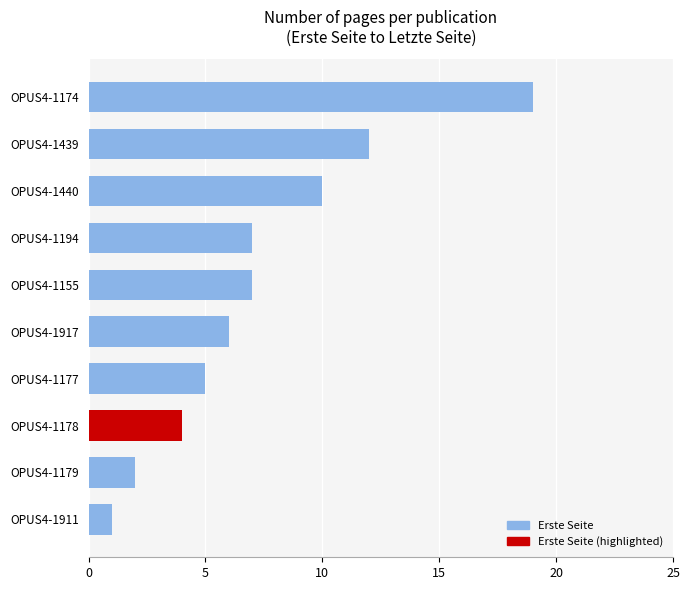

What is the change in value from OPUS4-1178 to OPUS4-1440?

+6